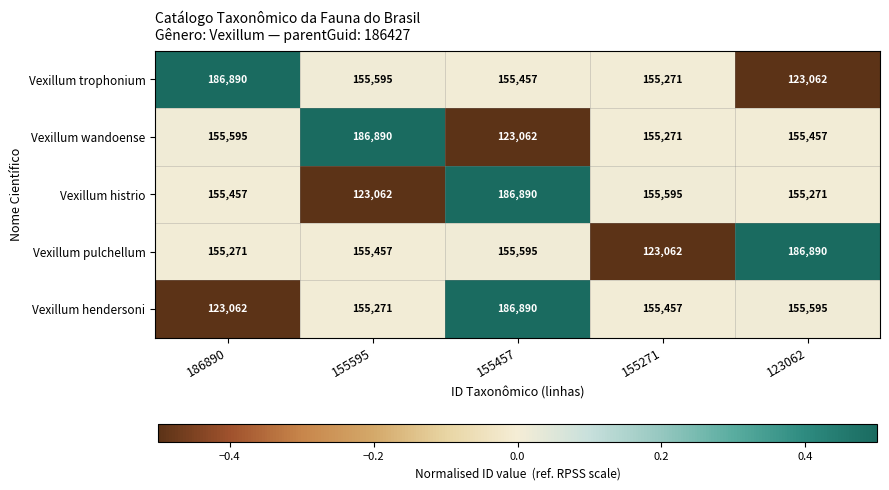

Which category has the highest value in the Vexillum hendersoni series?

155457